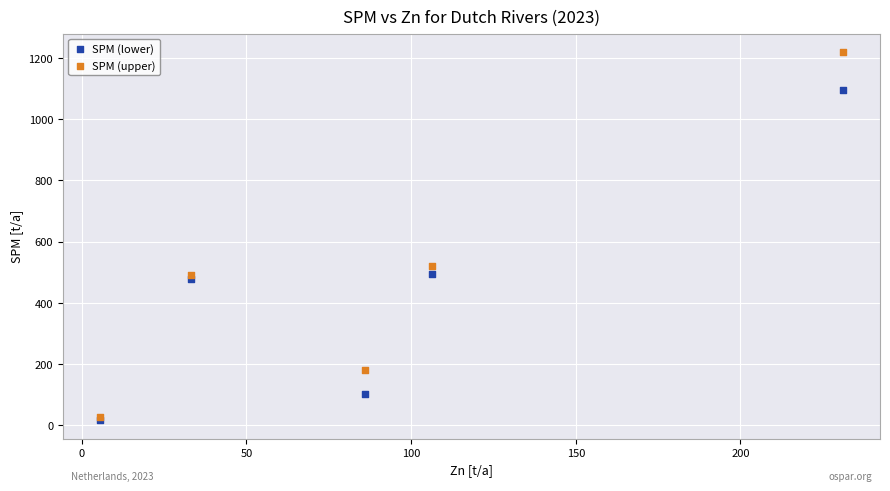

In the SPM (lower) series, what Y value is closest to 555?

496.0